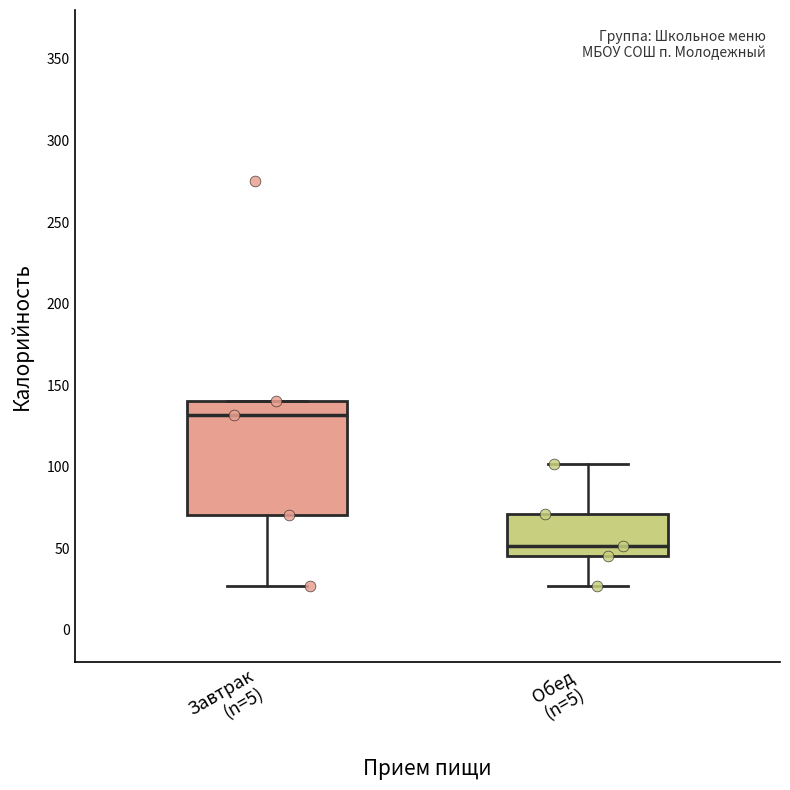

Reading left to right, transcribe this box plot: for each box, give where its median line is, the range the box spans, and where its two whiskers end, as read against the y-axis. The values are not printed on the chart, so give them approximately, as read against the axis.

Завтрак (n=5): median 130, box 70 to 140, whiskers 25 to 140
Обед (n=5): median 50, box 45 to 70, whiskers 25 to 100